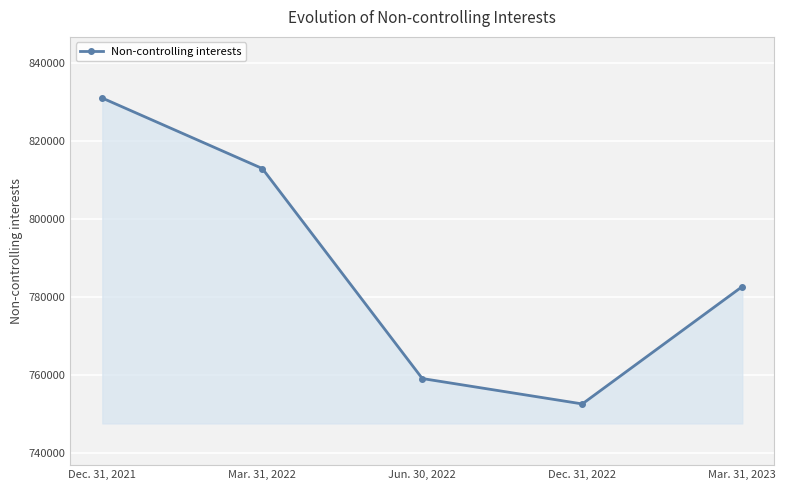

How many distinct data groups are displayed?

1